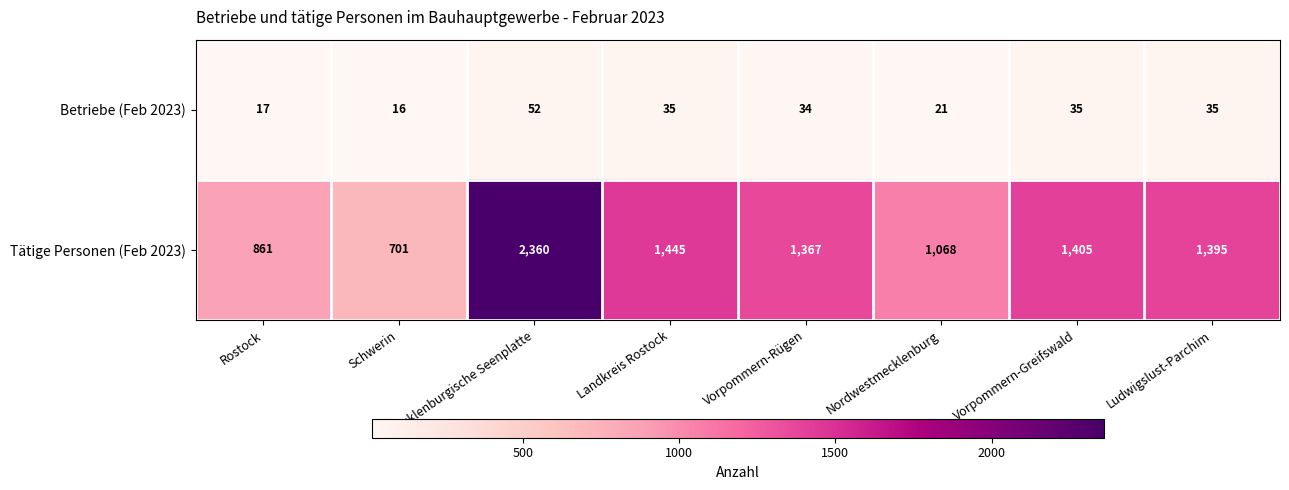

Which series changed the most between Schwerin and Mecklenburgische Seenplatte?

Tätige Personen (Feb 2023)